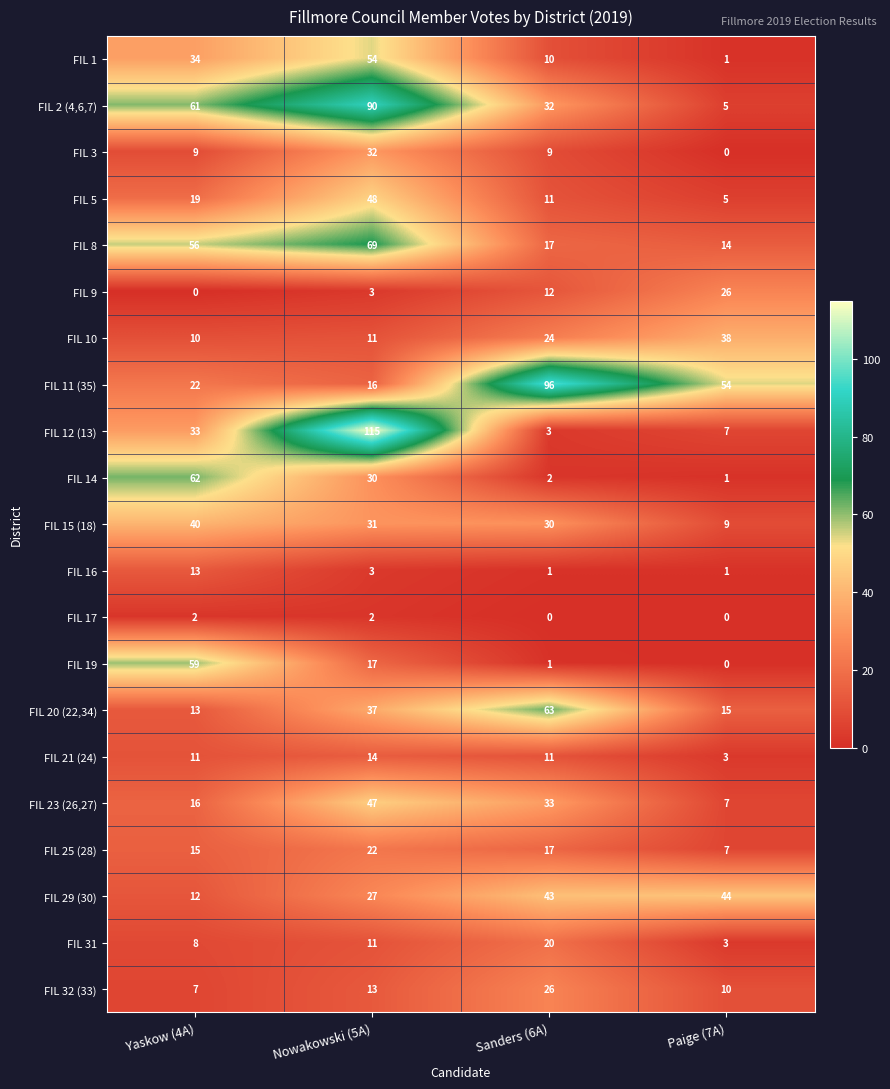

The FIL 17 series shows 0 at Sanders (6A). True or false?

True